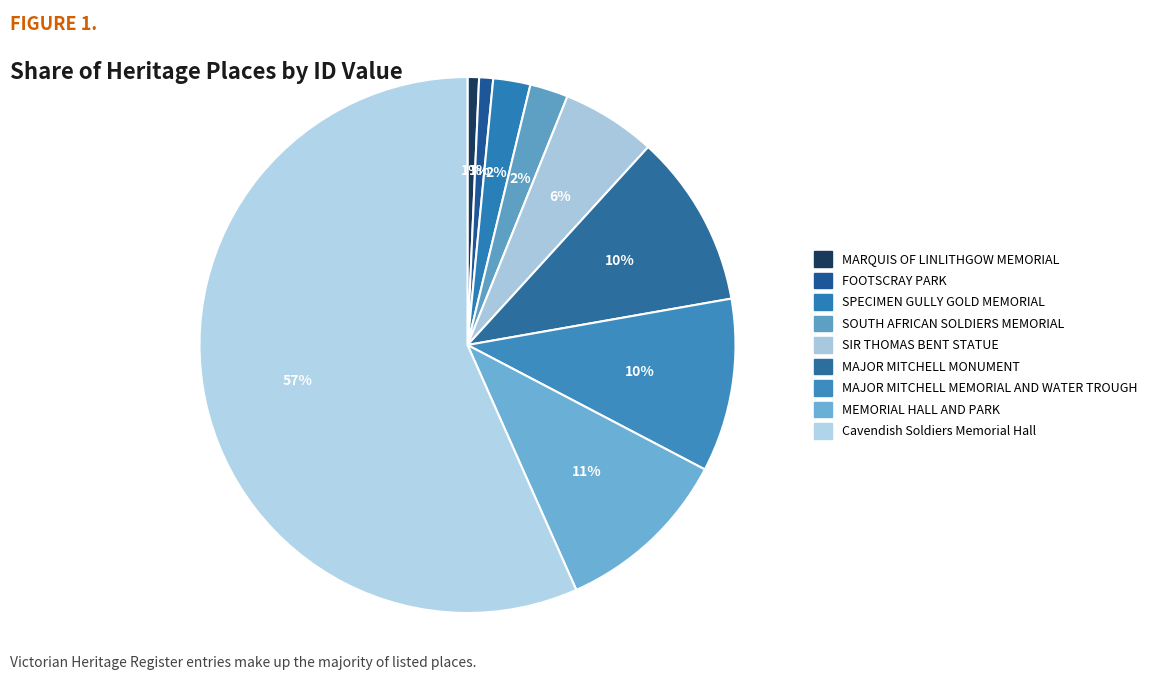

What percentage is the Cavendish Soldiers Memorial Hall slice, to the nearest percent?

57%